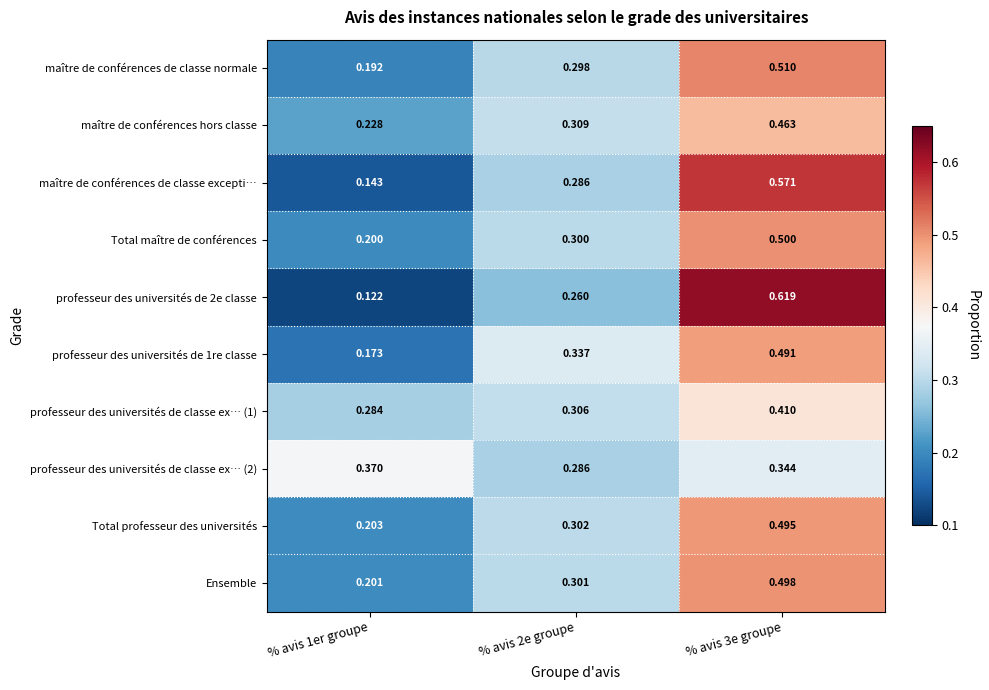

Is the value of professeur des universités de classe ex… (2) at % avis 1er groupe greater than the value of professeur des universités de 1re classe at % avis 3e groupe?

No